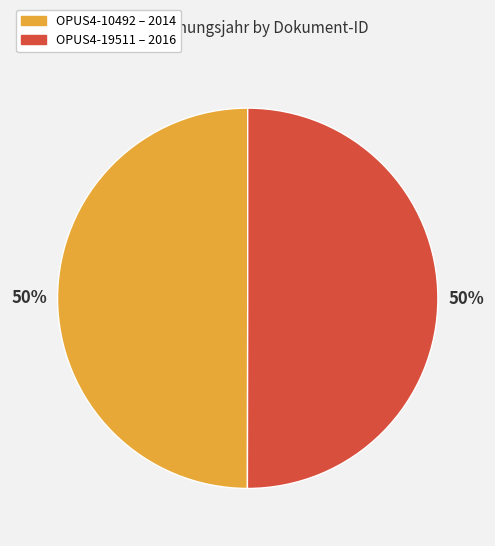

To the nearest percent, what is the average slice percentage?

50%